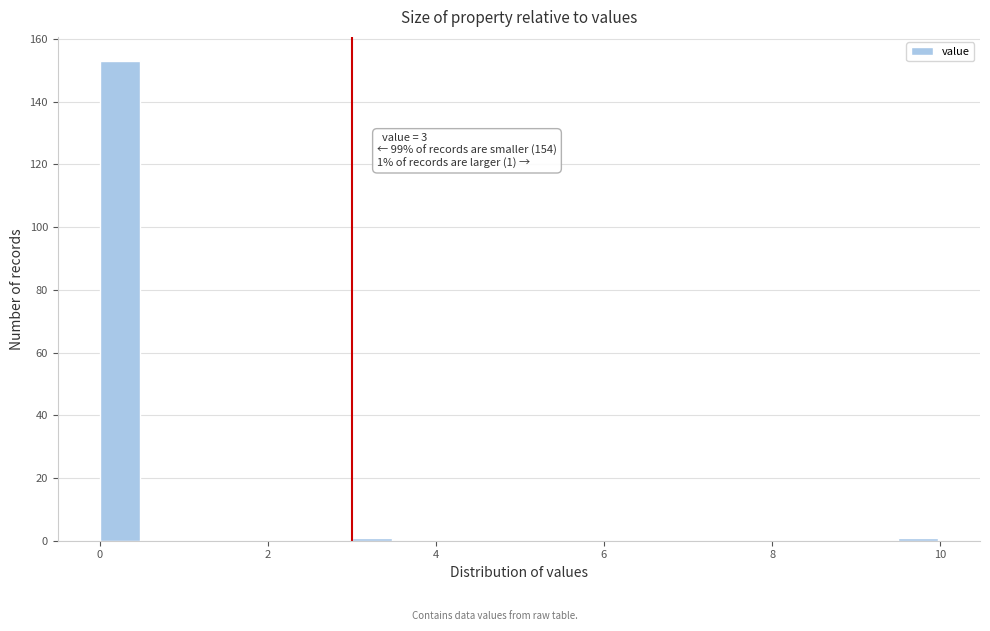

Read against the x-axis, roughly where is the centre of the tallest bar?

0.2